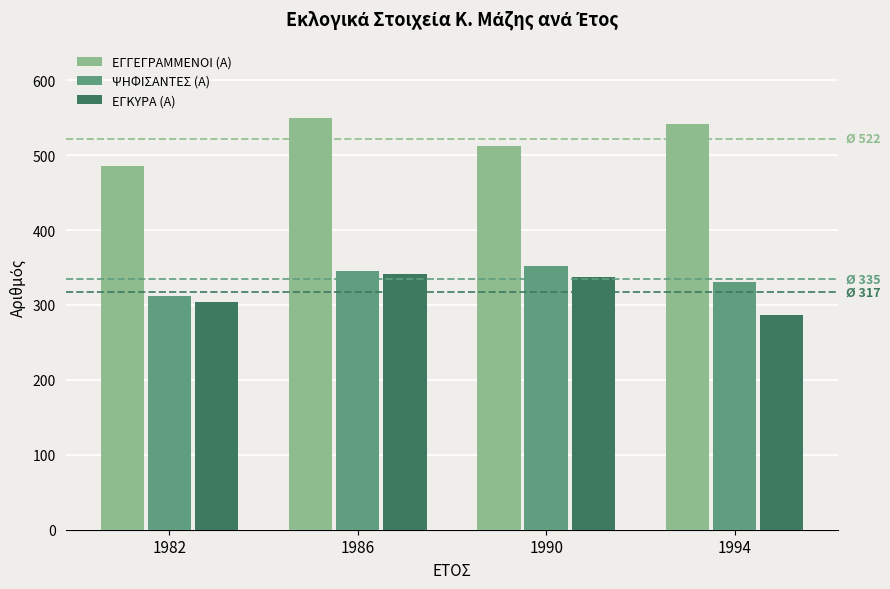

At how many categories does at least one series exceed 475?

4